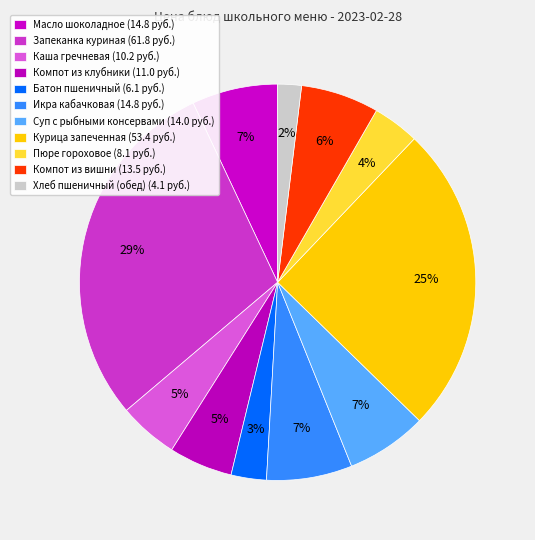

Count the number of slices in the pie.

11